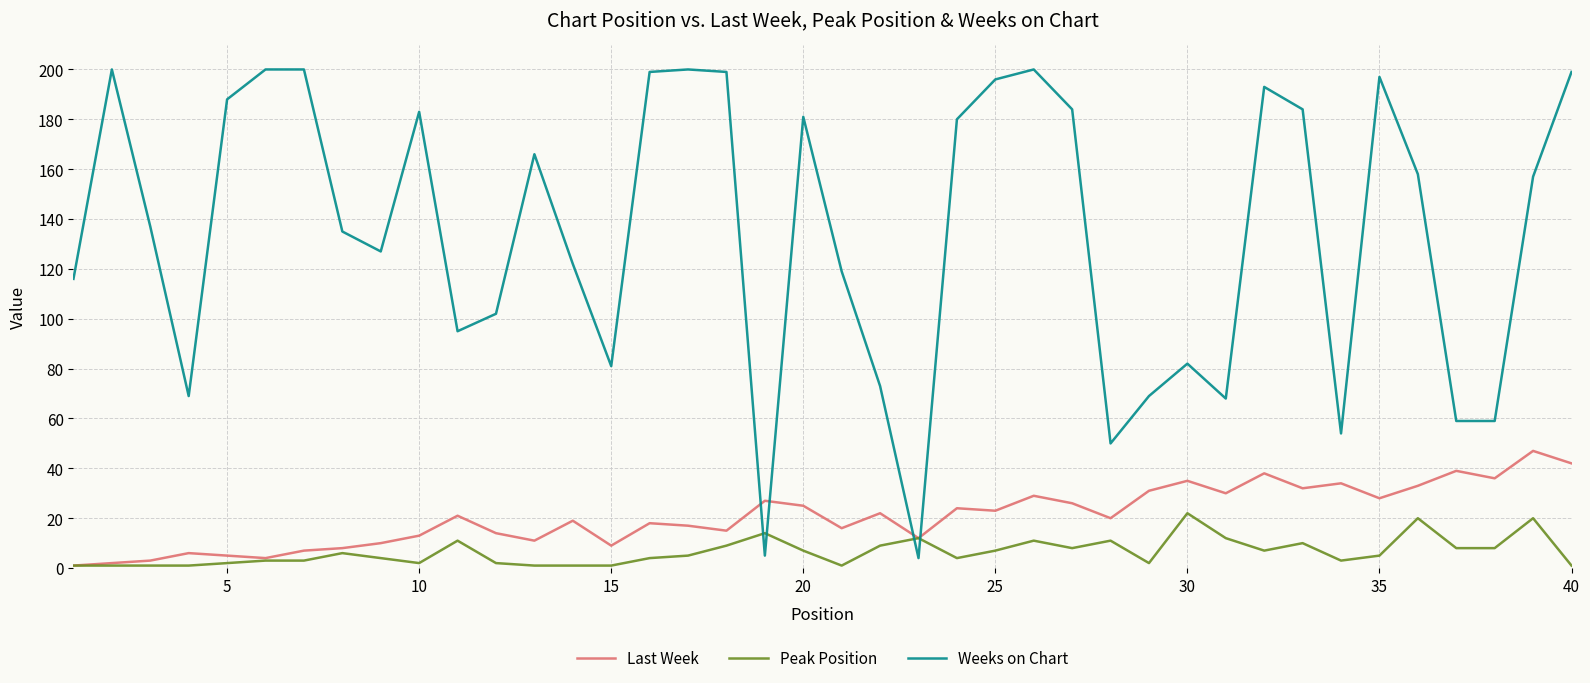

How many times do Weeks on Chart and Last Week cross each other?

4